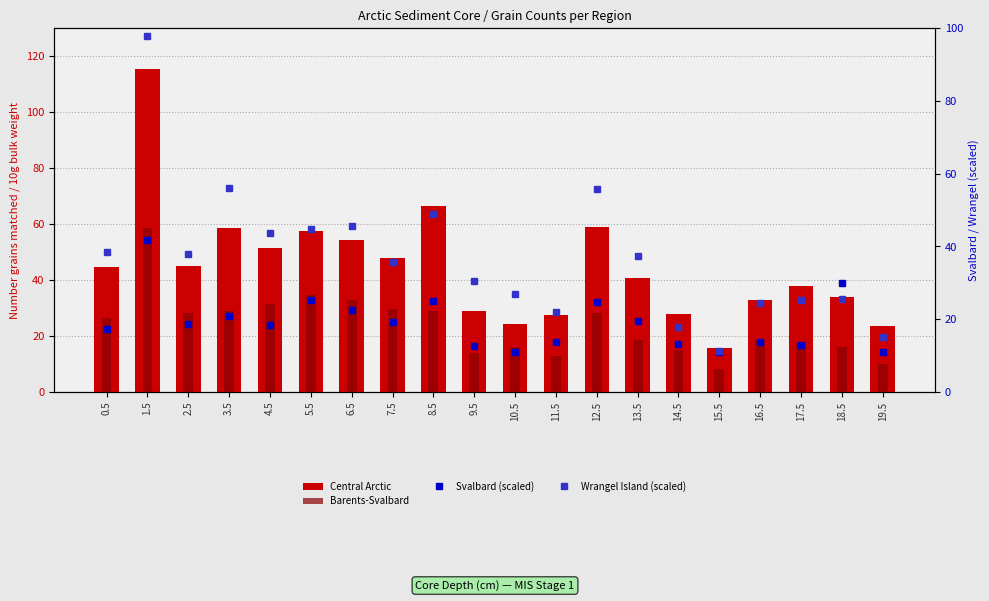

What is the sum of all Central Arctic values?

893.4